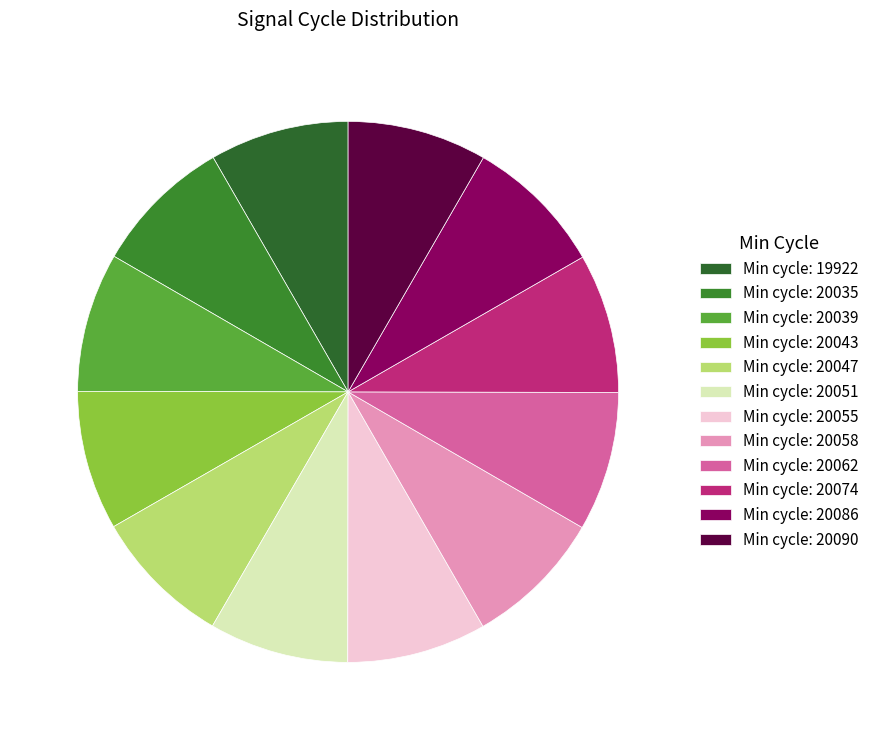

Is there any slice that represents more than half of the pie?

No